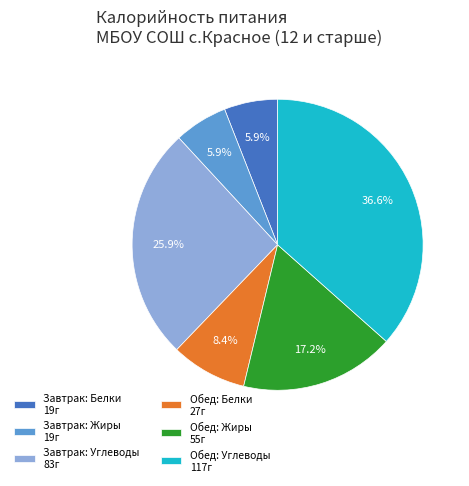

Between Завтрак: Белки 19г and Обед: Углеводы 117г, which is larger?

Обед: Углеводы 117г